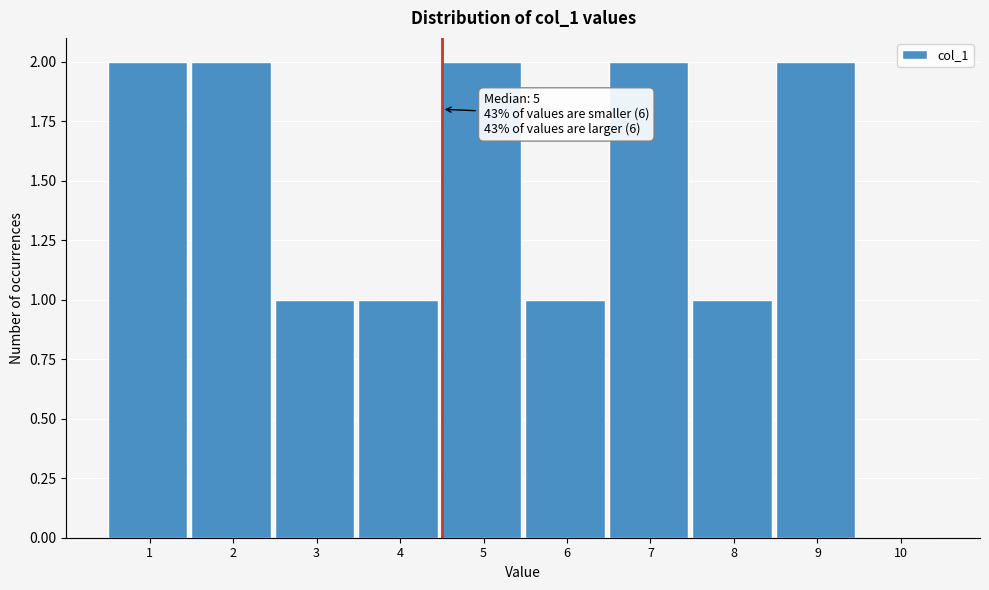

Reading left to right, what are all the values shown in this chart?

1=2	2=2	3=1	4=1	5=2	6=1	7=2	8=1	9=2	10=0